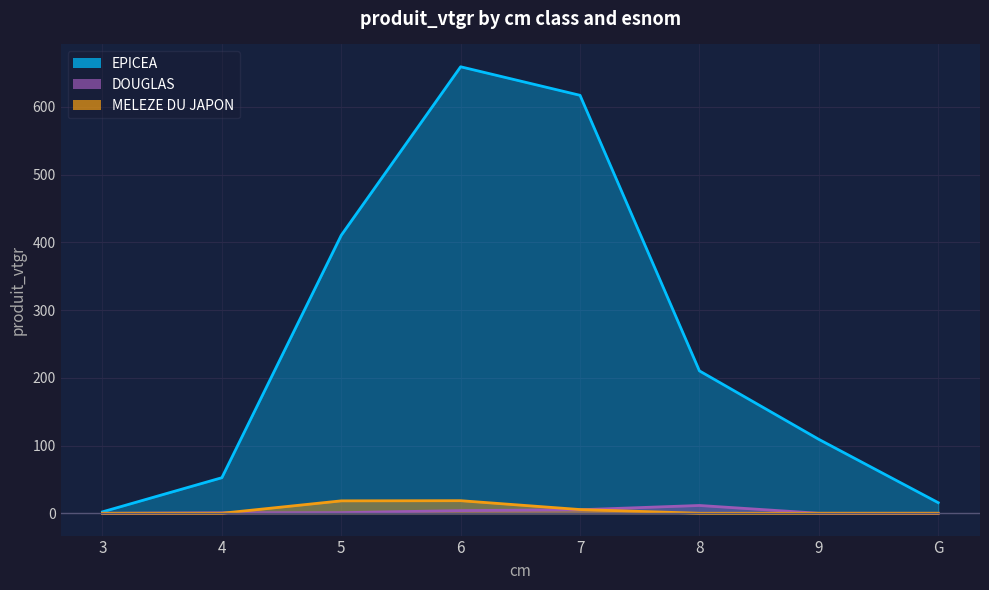

What position from the left is 7?

5